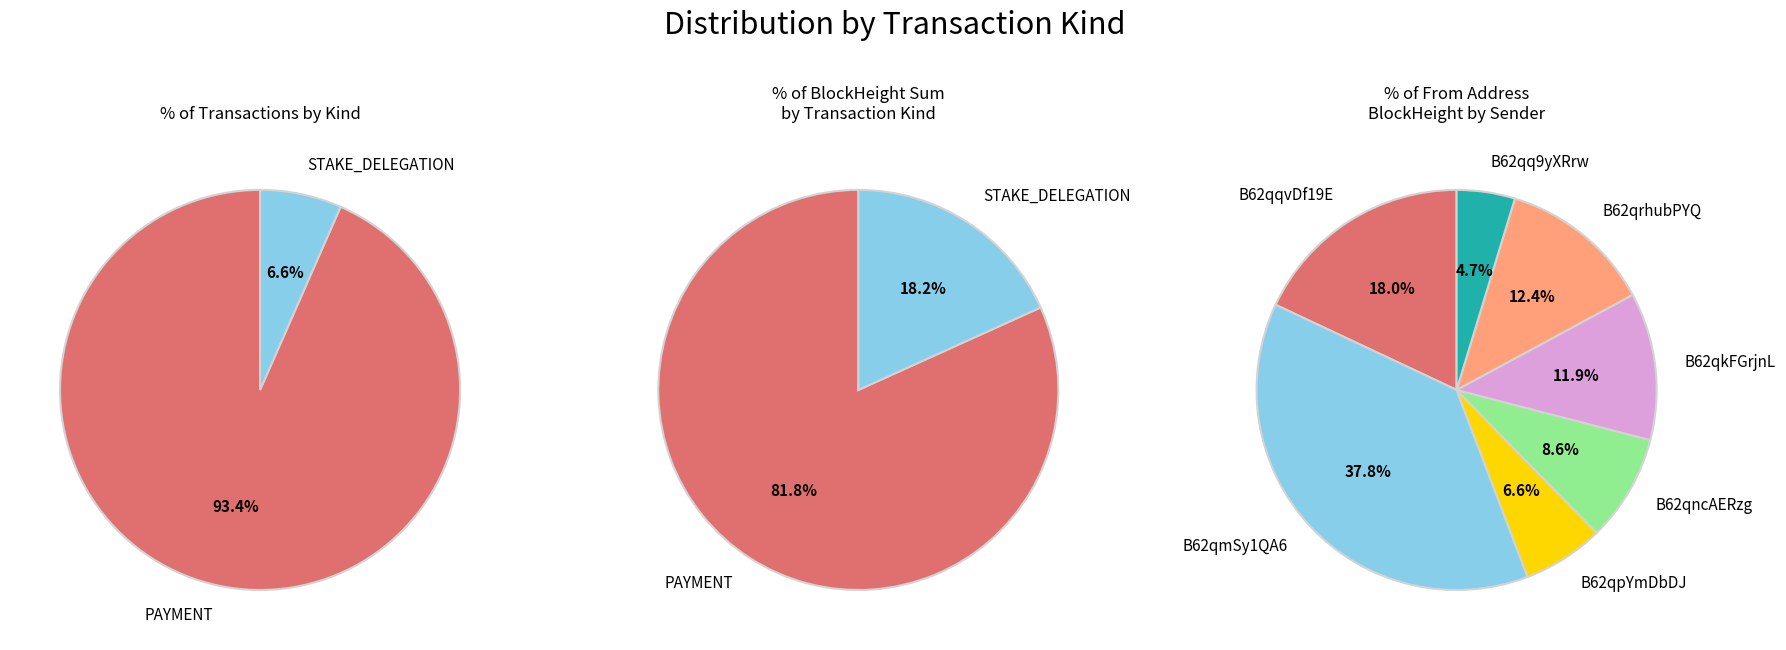

What is the smallest slice in the pie chart?

STAKE_DELEGATION